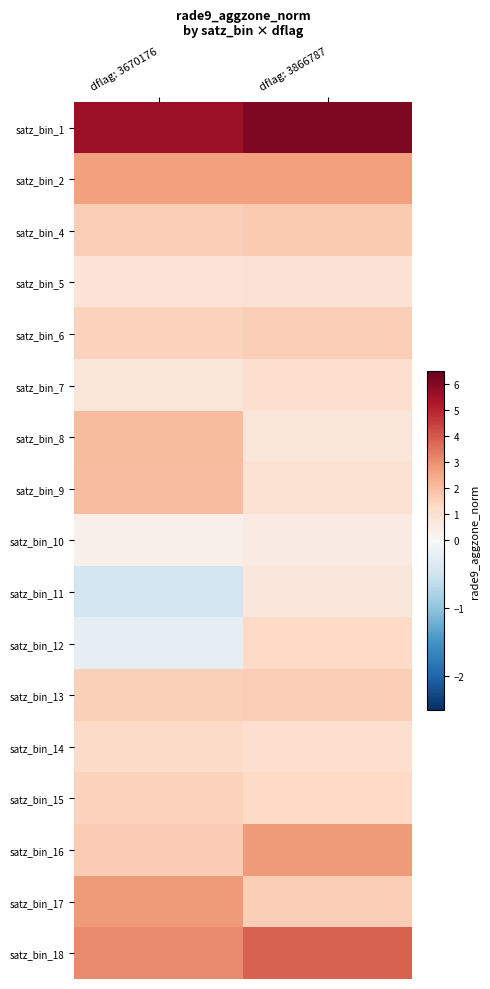

Reading left to right, what are all the values shown in this chart?

satz_bin_1: dflag: 3670176=5.6	dflag: 3866787=6.1
satz_bin_2: dflag: 3670176=2.7	dflag: 3866787=2.7
satz_bin_4: dflag: 3670176=1.6	dflag: 3866787=1.7
satz_bin_5: dflag: 3670176=0.9	dflag: 3866787=0.9
satz_bin_6: dflag: 3670176=1.5	dflag: 3866787=1.6
satz_bin_7: dflag: 3670176=0.8	dflag: 3866787=1.1
satz_bin_8: dflag: 3670176=2.0	dflag: 3866787=0.8
satz_bin_9: dflag: 3670176=2.0	dflag: 3866787=1.0
satz_bin_10: dflag: 3670176=0.3	dflag: 3866787=0.5
satz_bin_11: dflag: 3670176=-0.5	dflag: 3866787=0.8
satz_bin_12: dflag: 3670176=-0.2	dflag: 3866787=1.3
satz_bin_13: dflag: 3670176=1.5	dflag: 3866787=1.6
satz_bin_14: dflag: 3670176=1.3	dflag: 3866787=1.1
satz_bin_15: dflag: 3670176=1.5	dflag: 3866787=1.3
satz_bin_16: dflag: 3670176=1.7	dflag: 3866787=2.7
satz_bin_17: dflag: 3670176=2.8	dflag: 3866787=1.6
satz_bin_18: dflag: 3670176=3.1	dflag: 3866787=3.9